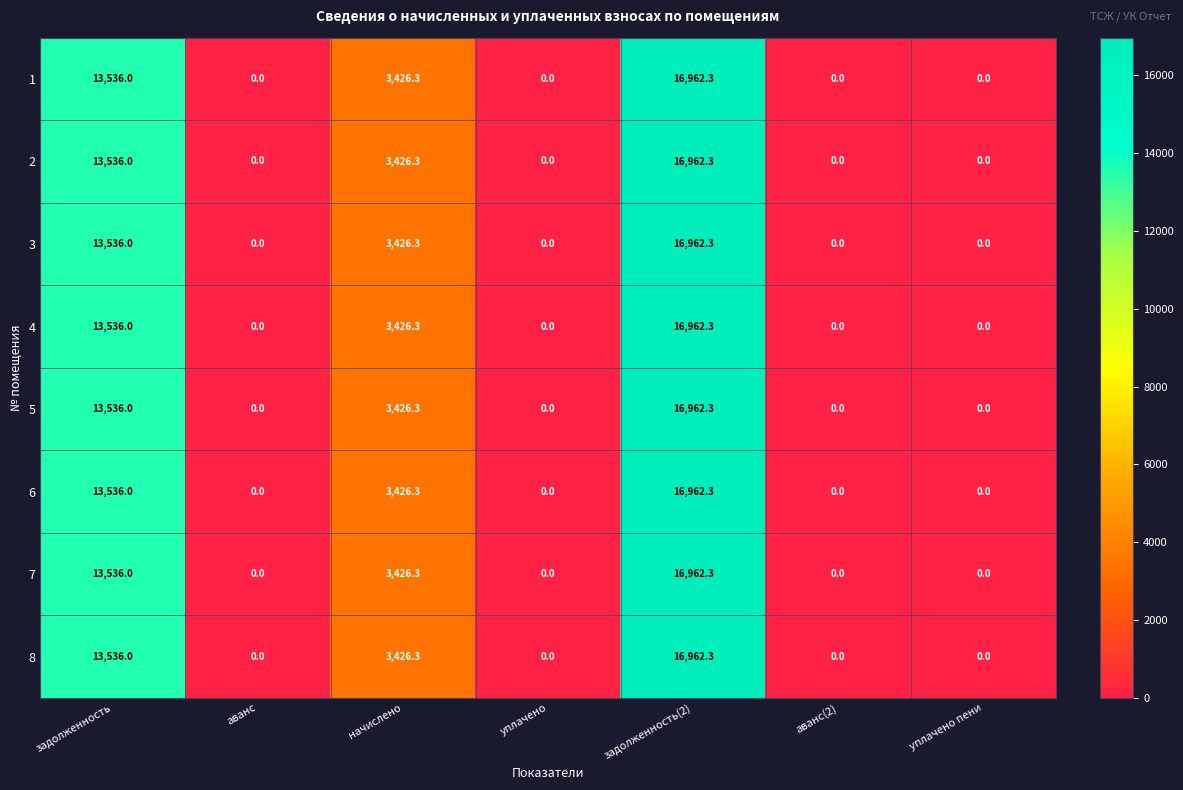

The 8 series shows 0.0 at аванс(2). True or false?

True